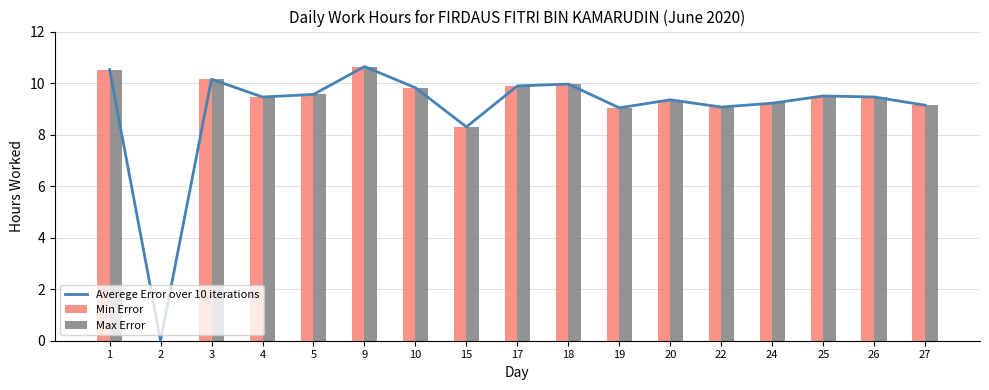

Reading left to right, list all the values displayed in this chart.

Averege Error over 10 iterations: 1=10.5	2=0.0	3=10.2	4=9.5	5=9.6	9=10.6	10=9.8	15=8.3	17=9.9	18=10.0	19=9.0	20=9.3	22=9.1	24=9.2	25=9.5	26=9.5	27=9.1
Min Error: 1=10.5	2=0.0	3=10.2	4=9.5	5=9.6	9=10.6	10=9.8	15=8.3	17=9.9	18=10.0	19=9.0	20=9.3	22=9.1	24=9.2	25=9.5	26=9.5	27=9.1
Max Error: 1=10.5	2=0.0	3=10.2	4=9.5	5=9.6	9=10.6	10=9.8	15=8.3	17=9.9	18=10.0	19=9.0	20=9.3	22=9.1	24=9.2	25=9.5	26=9.5	27=9.1